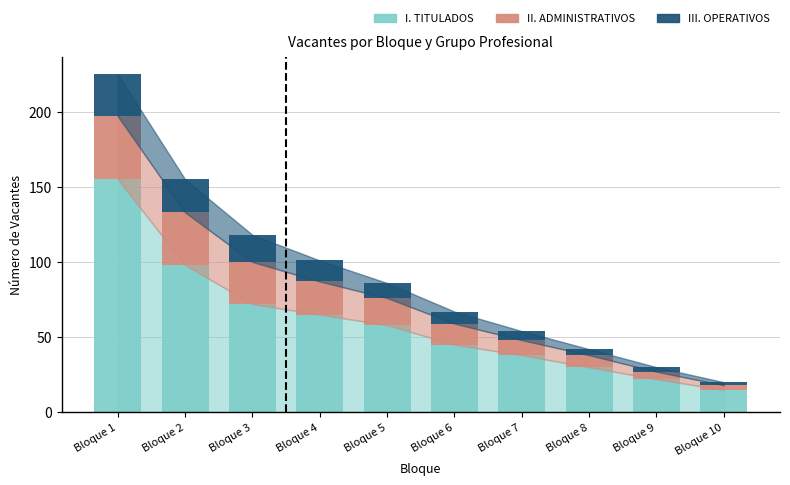

How many data points does each series have?

10